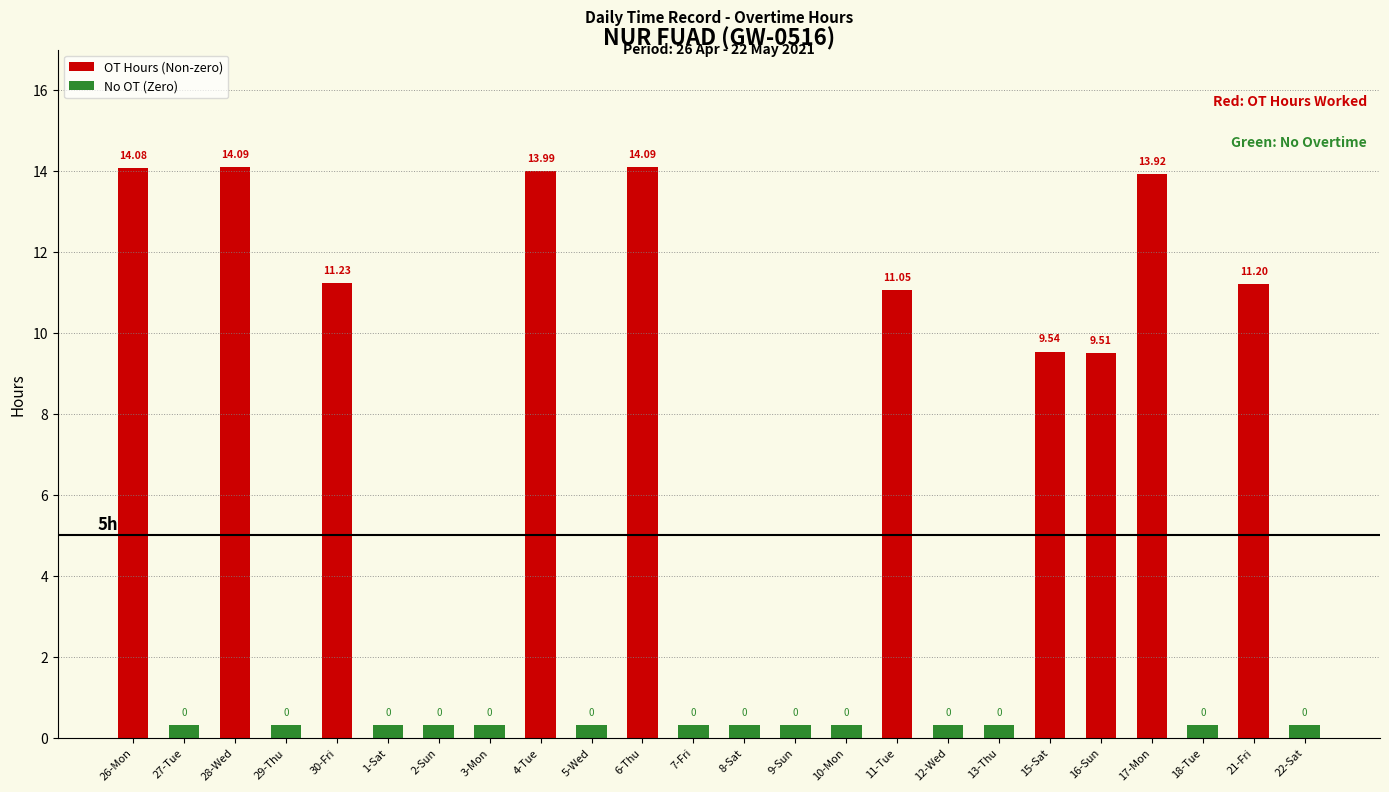

What is the greatest value displayed?

14.1